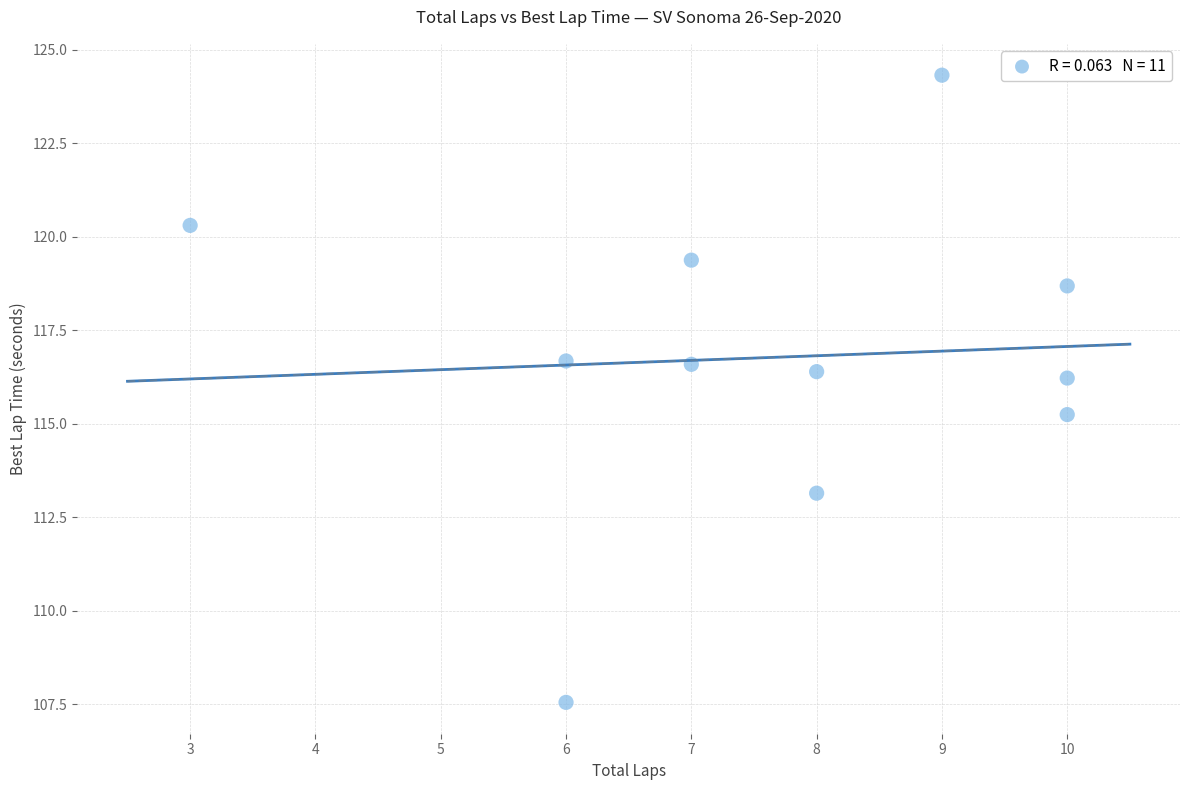

What is the range of Y values (max minus min)?

16.8